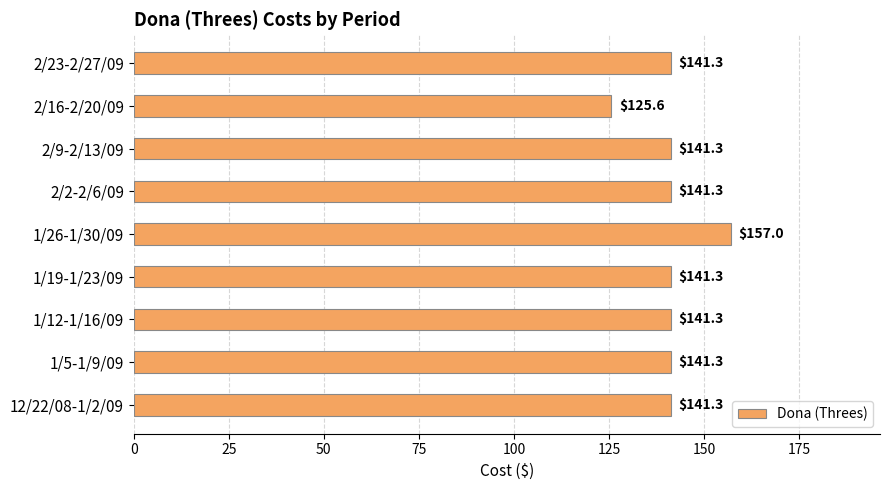

What is the ratio of the value at 2/2-2/6/09 to the value at 2/23-2/27/09?

1.0